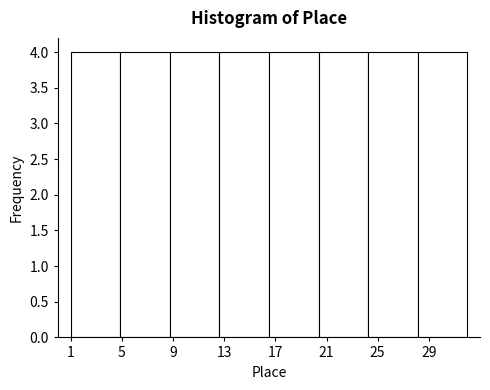

Reading left to right, transcribe this chart: for each bar, give the range it covers on the x-axis and its height. Neither the bar edges nor the heights are printed on the chart, so give them approximately, as read against the axes.

1.0 to 5.0: 4
5.0 to 9.0: 4
9.0 to 12.5: 4
12.5 to 16.5: 4
16.5 to 20.5: 4
20.5 to 24.5: 4
24.5 to 28.0: 4
28.0 to 32.0: 4